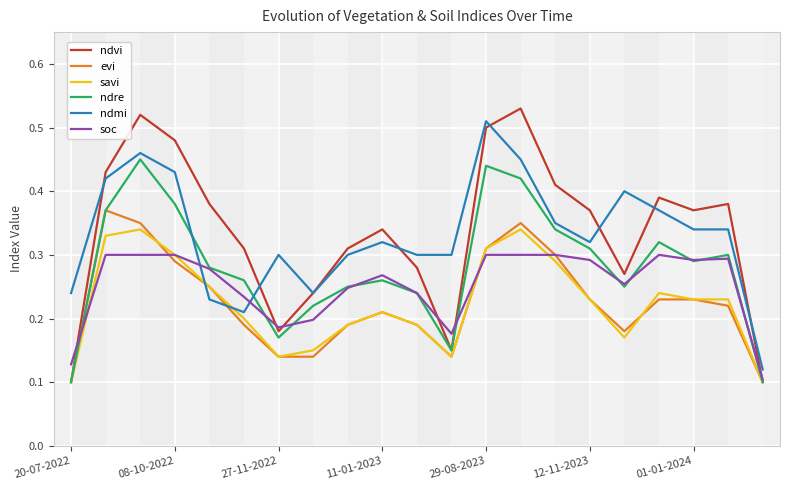

Which series has the widest spread of values?

ndvi